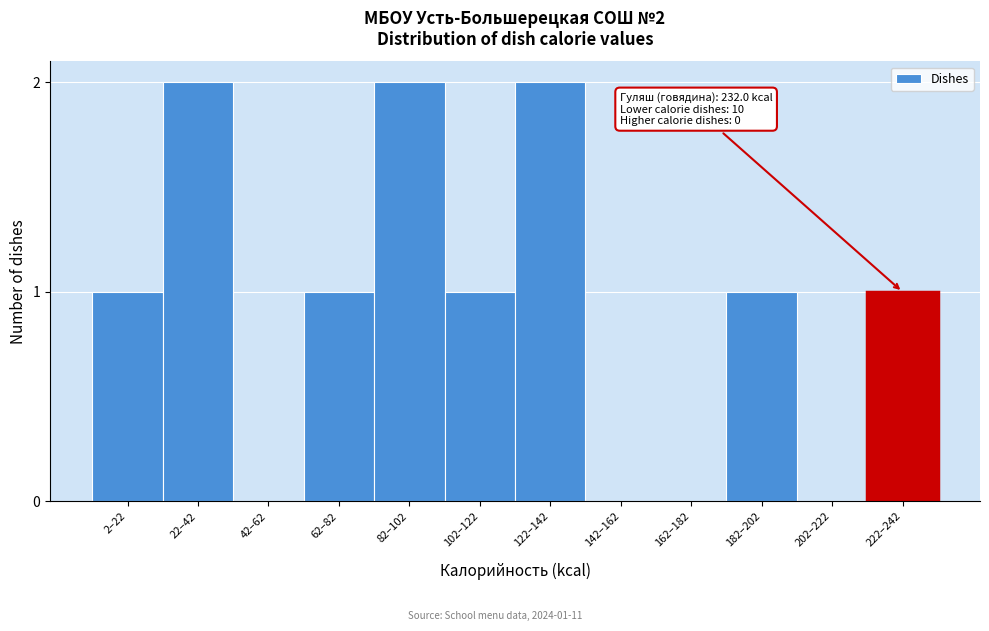

Reading right to left, extract all data points from this chart.

222–242=1	202–222=0	182–202=1	162–182=0	142–162=0	122–142=2	102–122=1	82–102=2	62–82=1	42–62=0	22–42=2	2–22=1